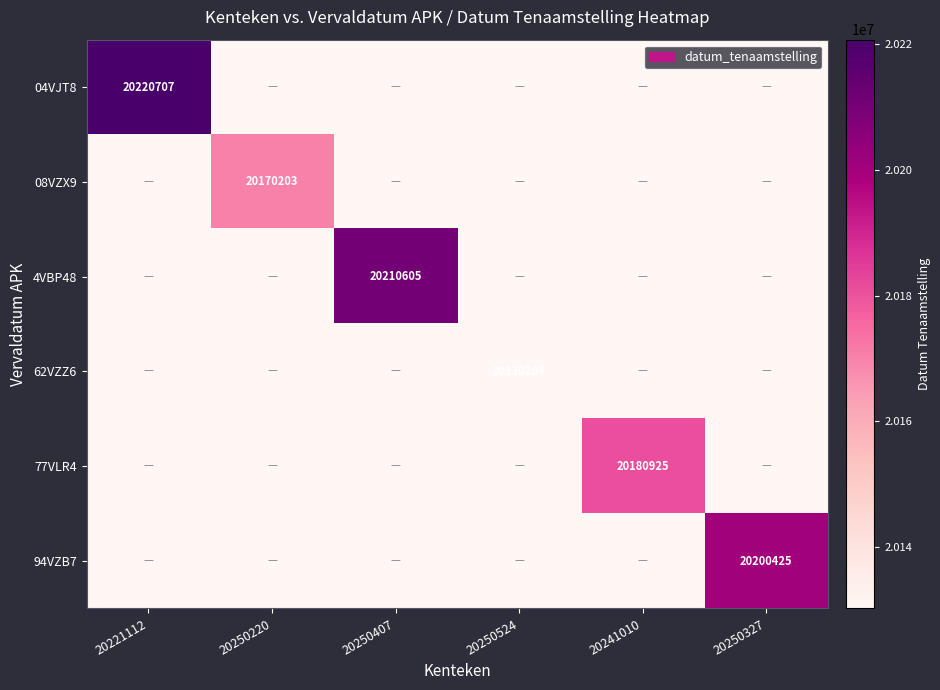

Is it true that 94VZB7 equals 32106159 at 20250327?

False